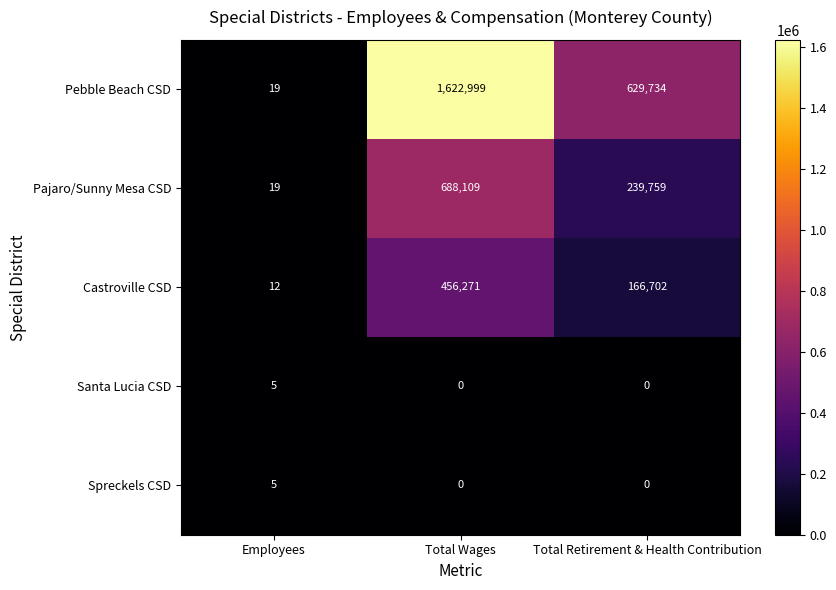

What is the difference between the maximum and minimum values in the Pajaro/Sunny Mesa CSD series?

688090